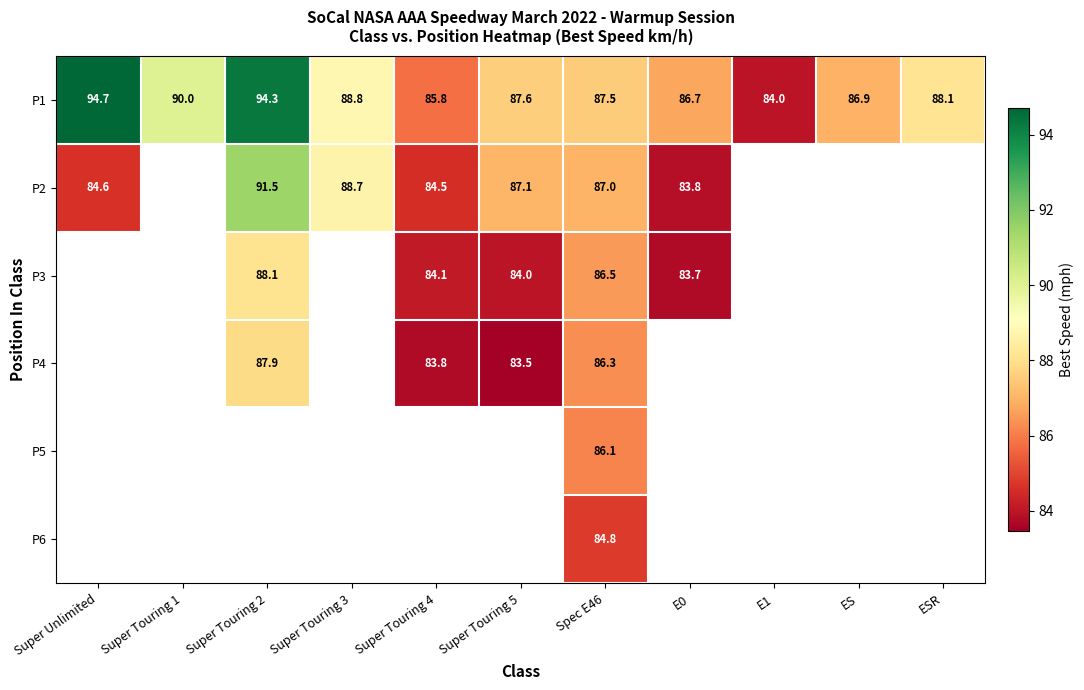

At which category is the sum across all series the highest?

Spec E46